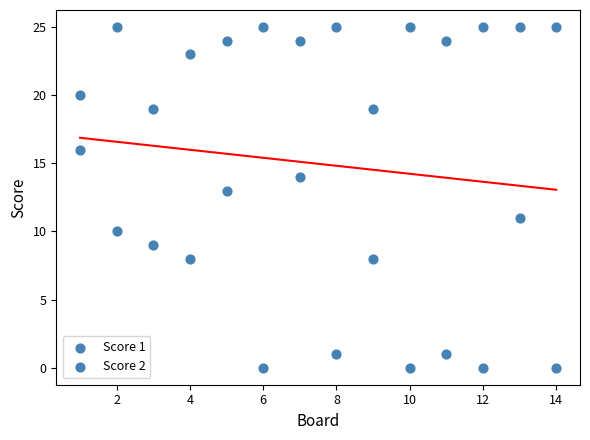

Count the number of points in this scatter plot.

28